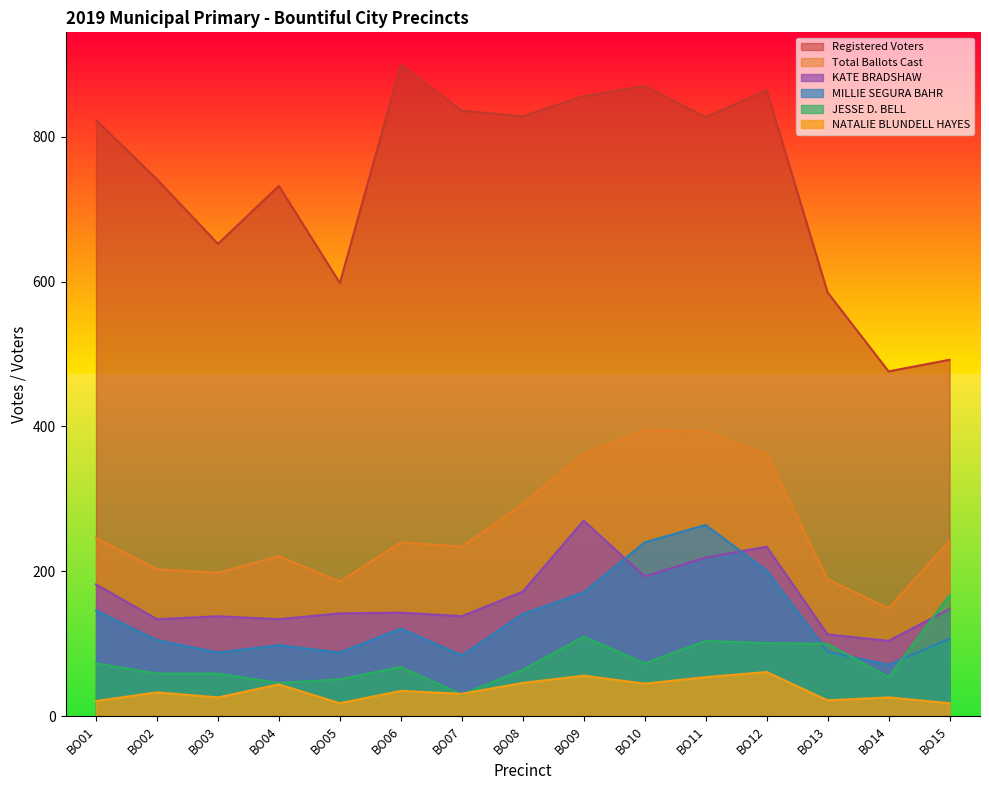

Which has a higher value, BO03 or BO06?

BO06